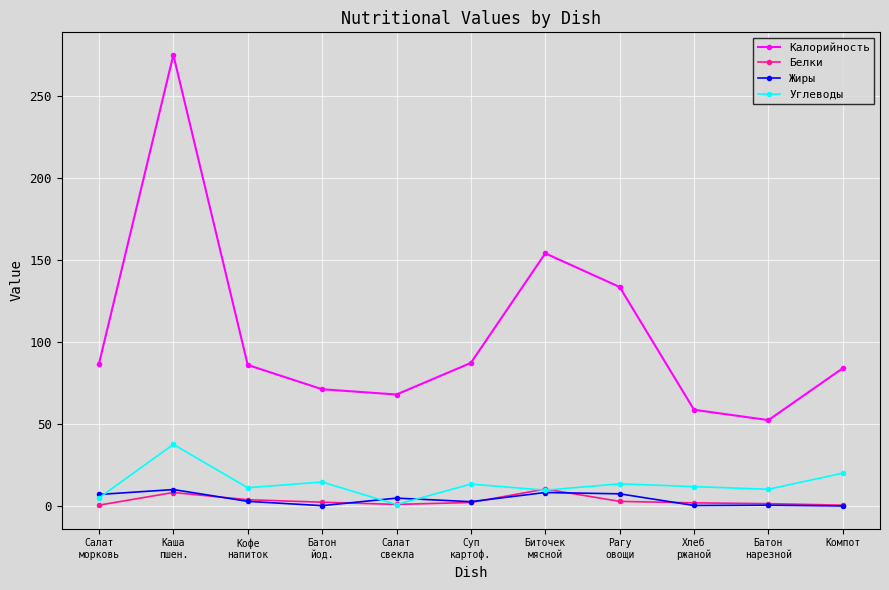

Does the chart display data point markers on the line(s)?

Yes